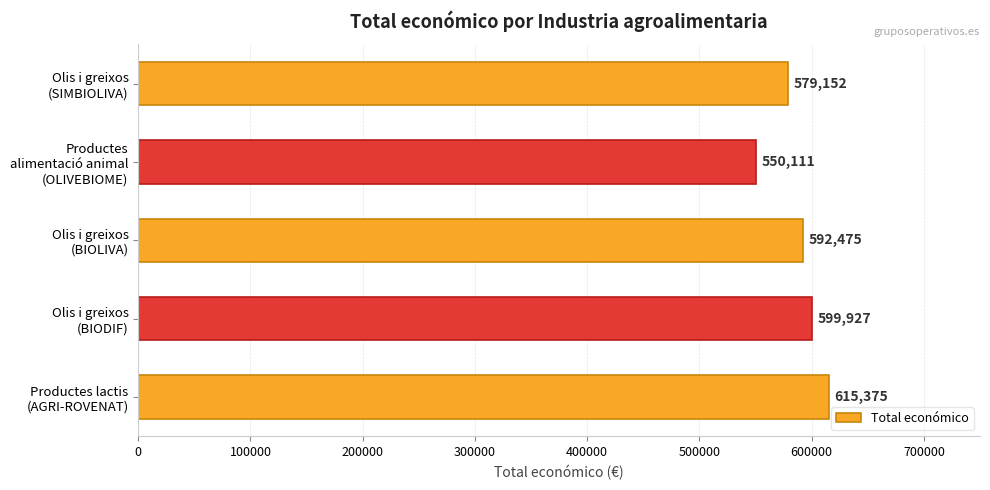

List the labels in order of value, largest first.

Productes lactis
(AGRI-ROVENAT), Olis i greixos
(BIODIF), Olis i greixos
(BIOLIVA), Olis i greixos
(SIMBIOLIVA), Productes
alimentació animal
(OLIVEBIOME)